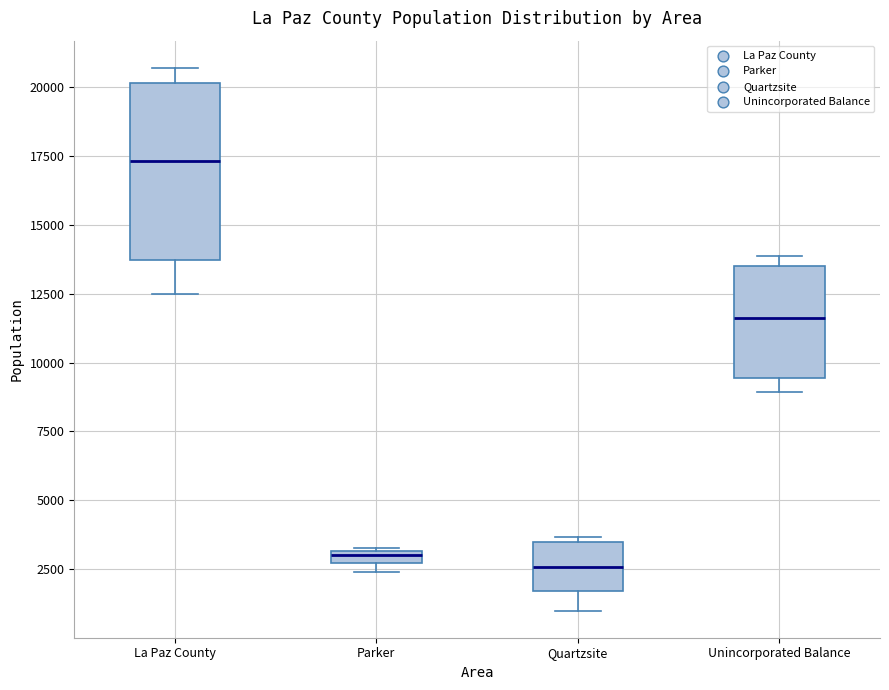

Comparing the boxes themselves (not the whiskers), which one is the tallest?

La Paz County